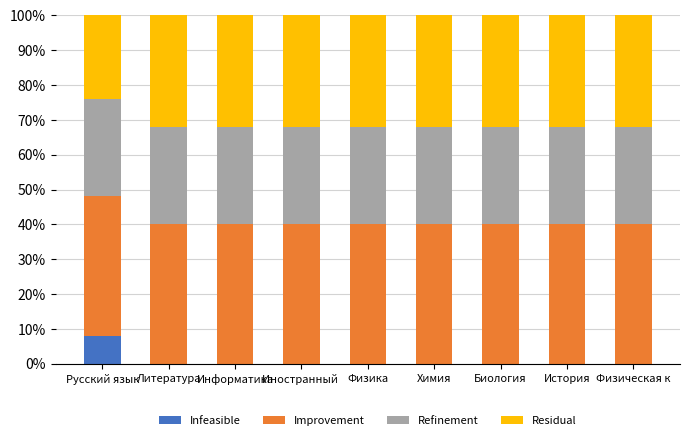

Which category has the highest value in the Infeasible series?

Русский язык